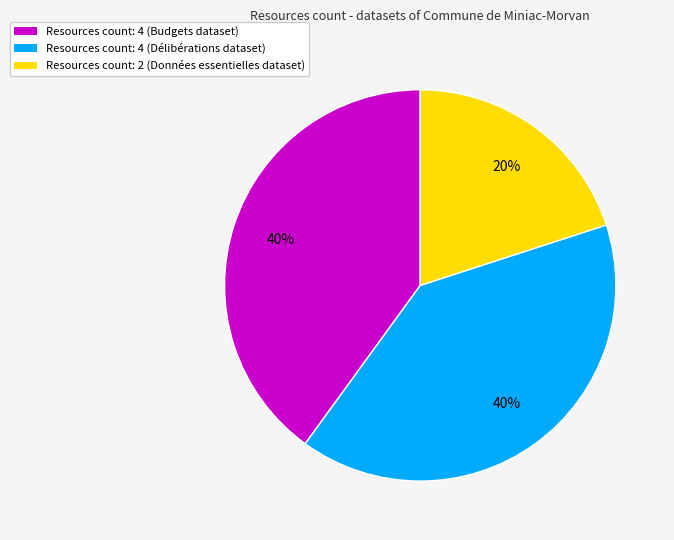

To the nearest percent, what is the difference between the largest and smallest slice percentages?

20%